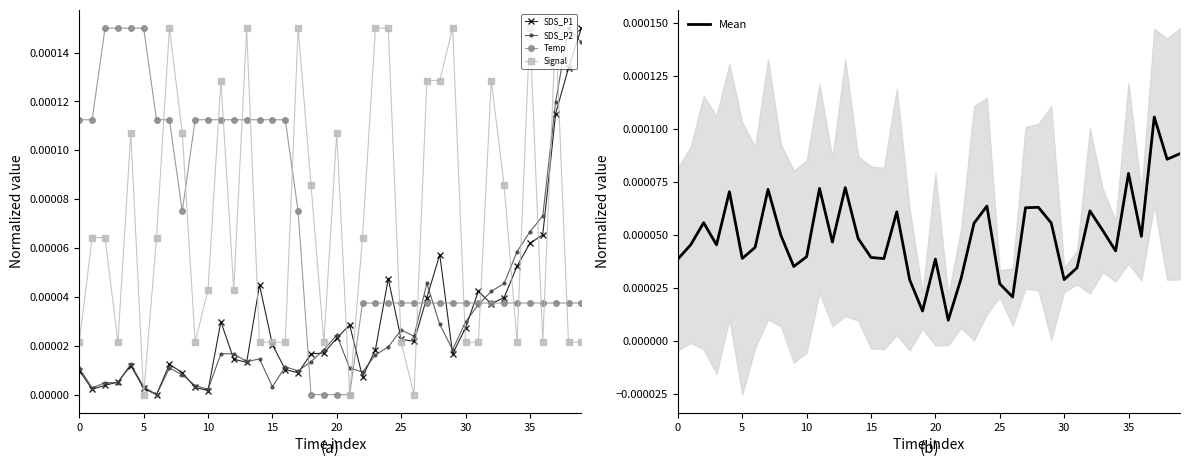

Is it true that SDS_P2 equals 0.0 at 0?

True